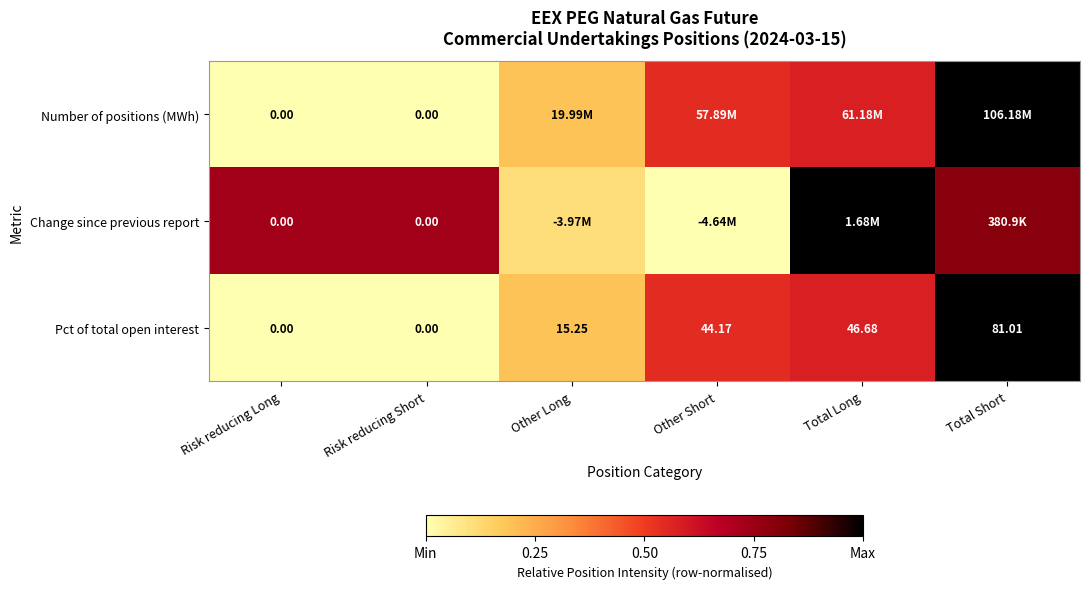

At which label is Pct of total open interest closest to 40?

Other Short